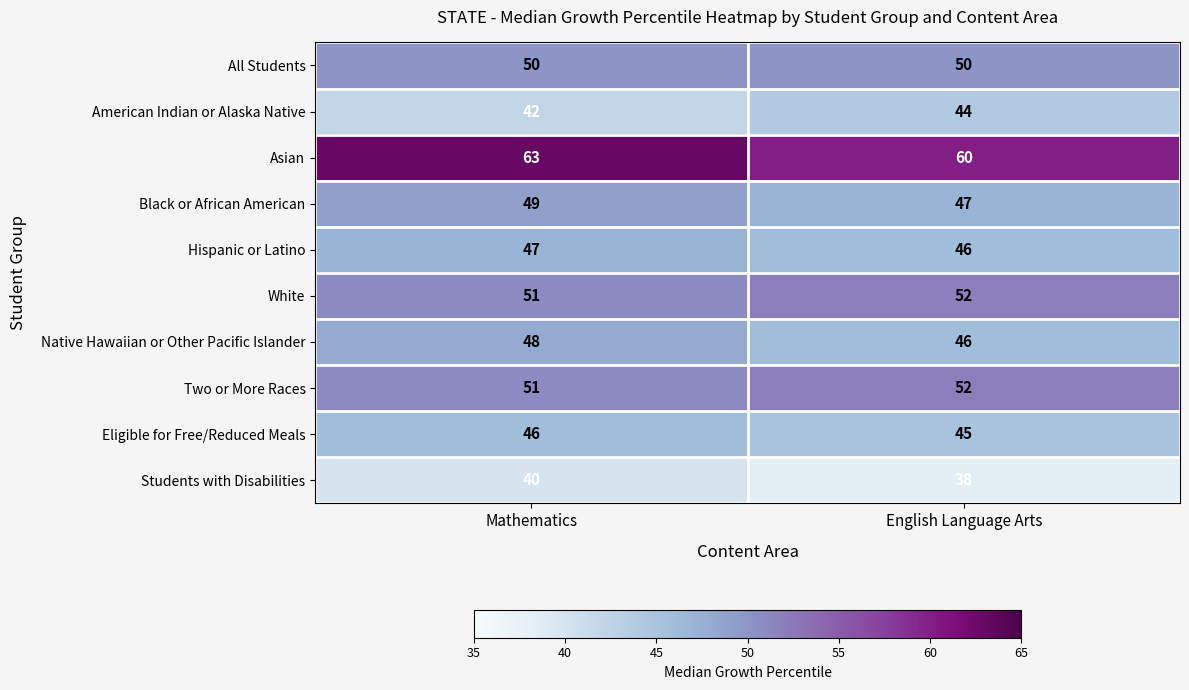

What is the highest value of the All Students series?

50